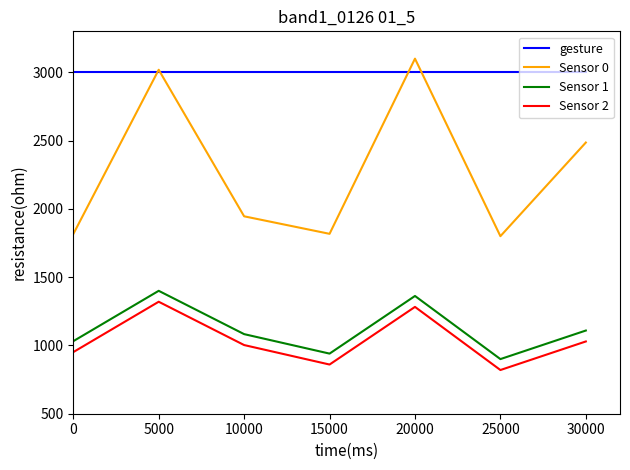

What is the average value of the Sensor 0 series?

2283.2